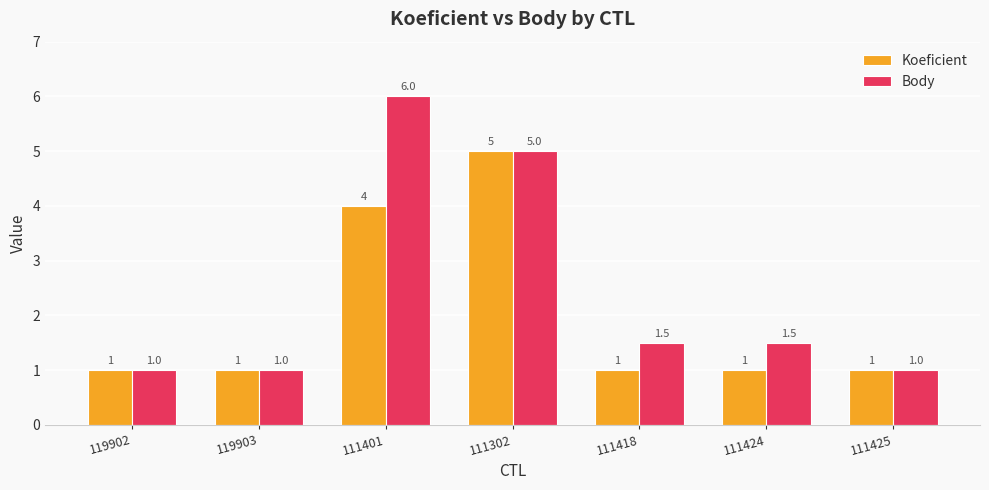

What is the minimum value shown in the chart?

1.0